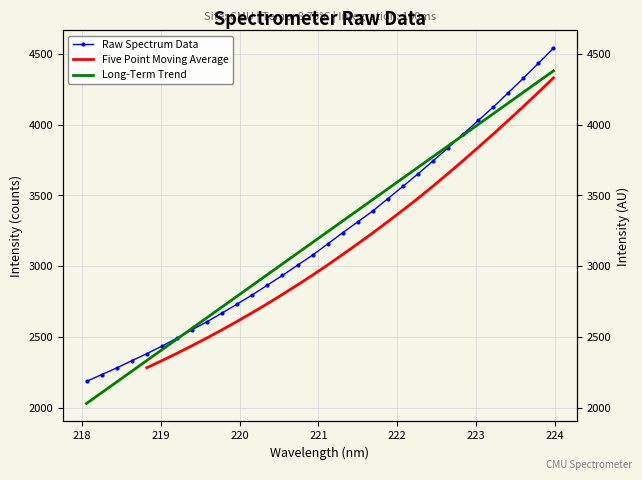

List the labels in order of value, largest first.

223.9802, 223.7895, 223.5987, 223.408, 223.2172, 223.0264, 222.8355, 222.6447, 222.4538, 222.263, 222.0721, 221.8812, 221.6902, 221.4993, 221.3083, 221.1174, 220.9264, 220.7354, 220.5444, 220.3533, 220.1623, 219.9712, 219.7801, 219.589, 219.3979, 219.2067, 219.0156, 218.8244, 218.6332, 218.442, 218.2508, 218.0596